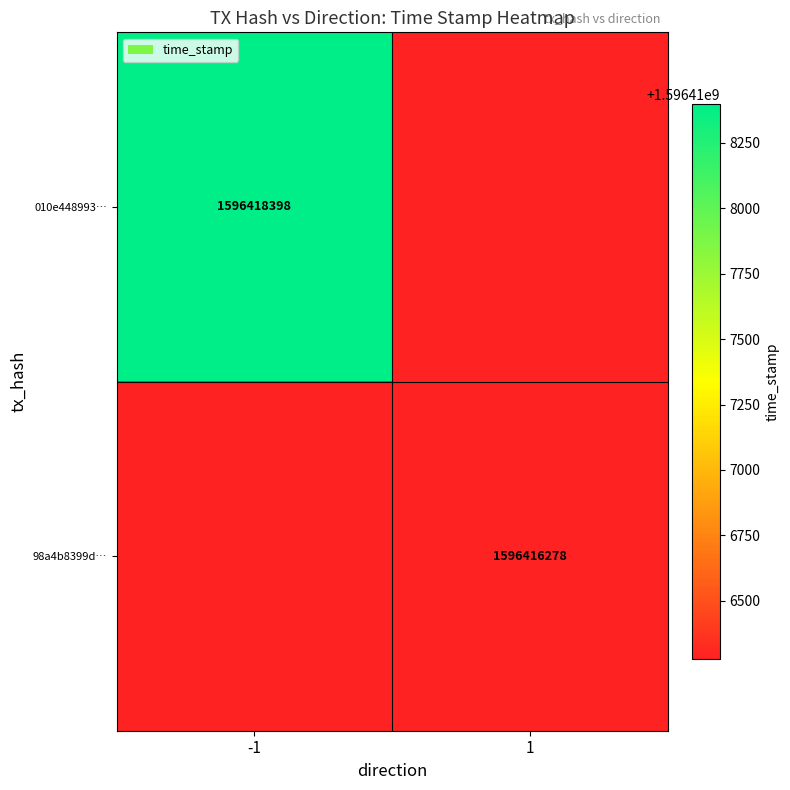

The value of 010e448993… at -1 is 1596418398. True or false?

True